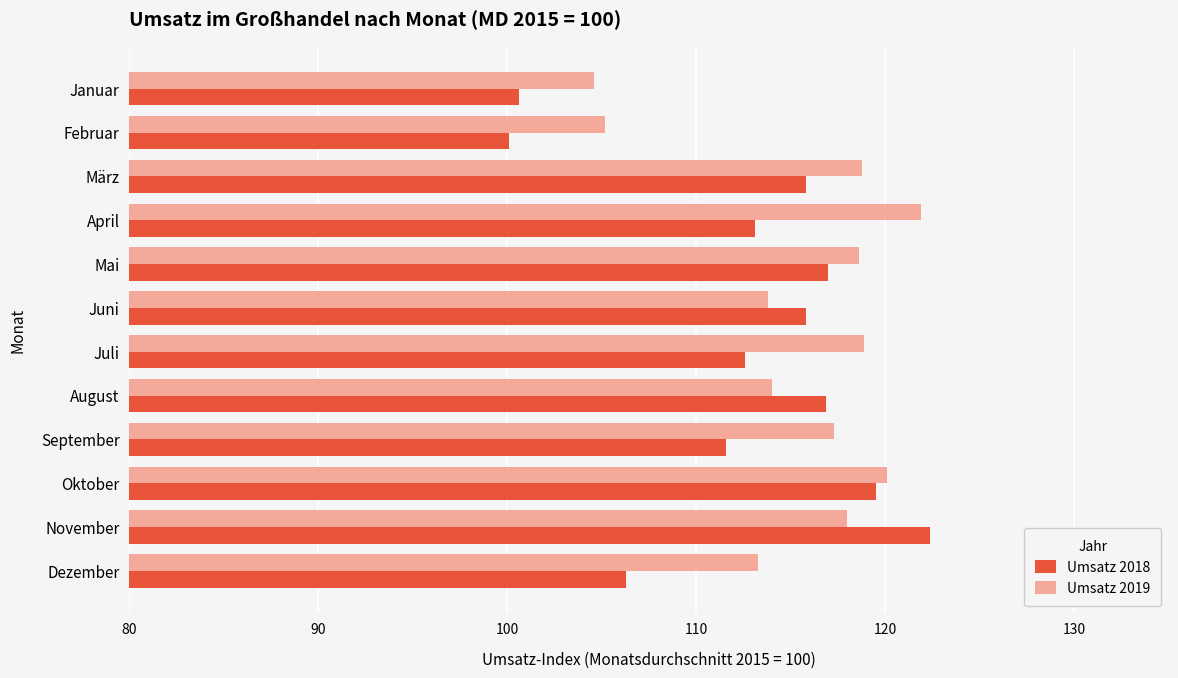

List the series in order of their overall mean, highest first.

Umsatz 2019, Umsatz 2018